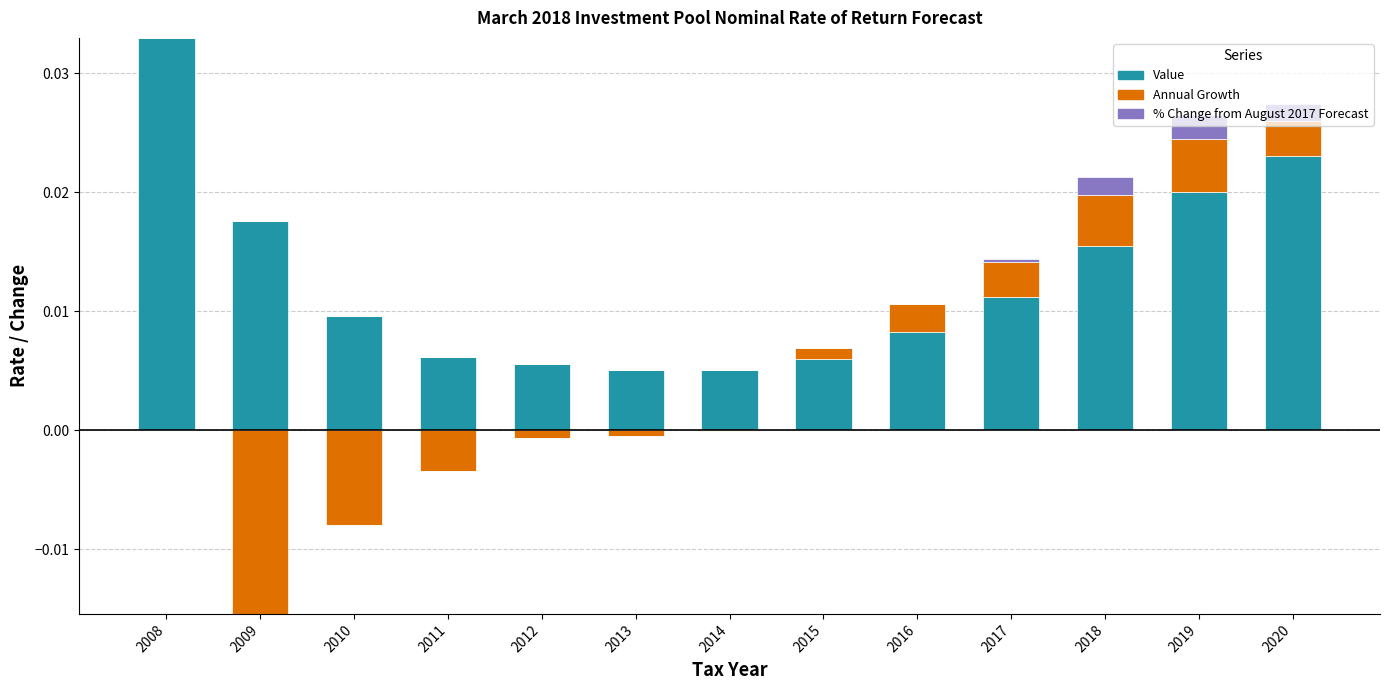

List the labels in order of % Change from August 2017 Forecast value, largest first.

2019, 2018, 2020, 2017, 2008, 2009, 2010, 2011, 2012, 2013, 2014, 2015, 2016